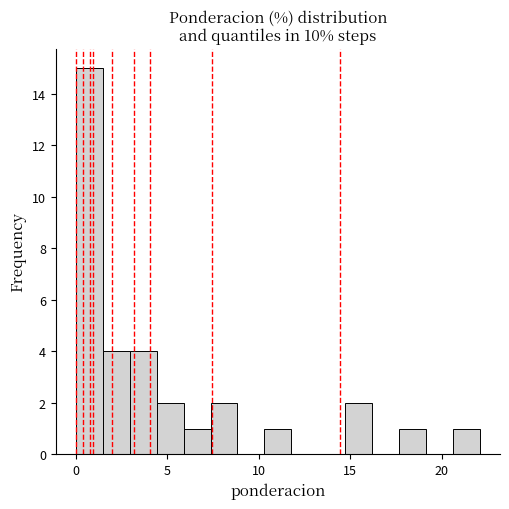

Read against the x-axis, roughly where is the centre of the tallest bar?

0.5